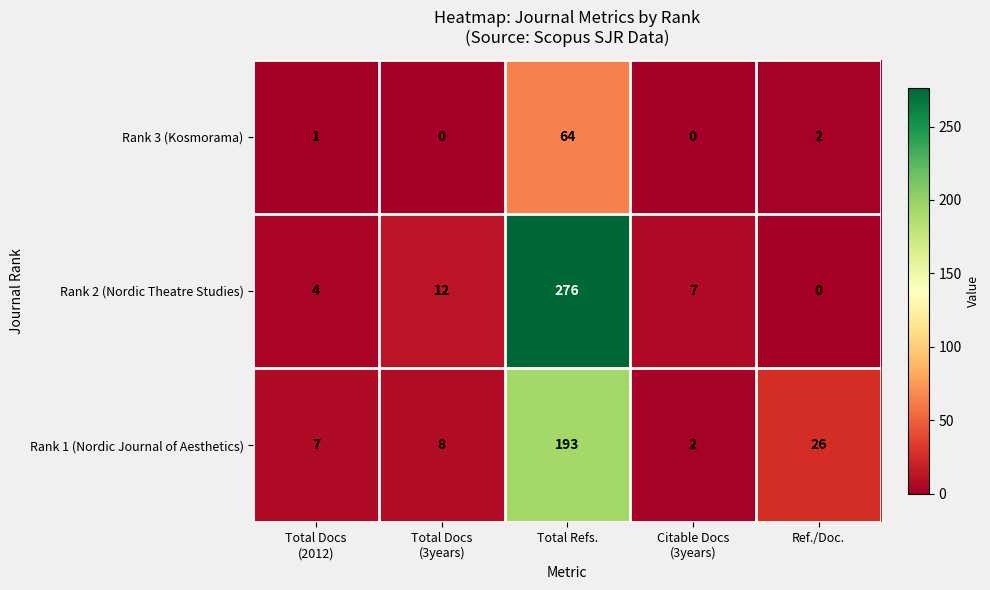

What is the total value across all series at Total Refs.?

533